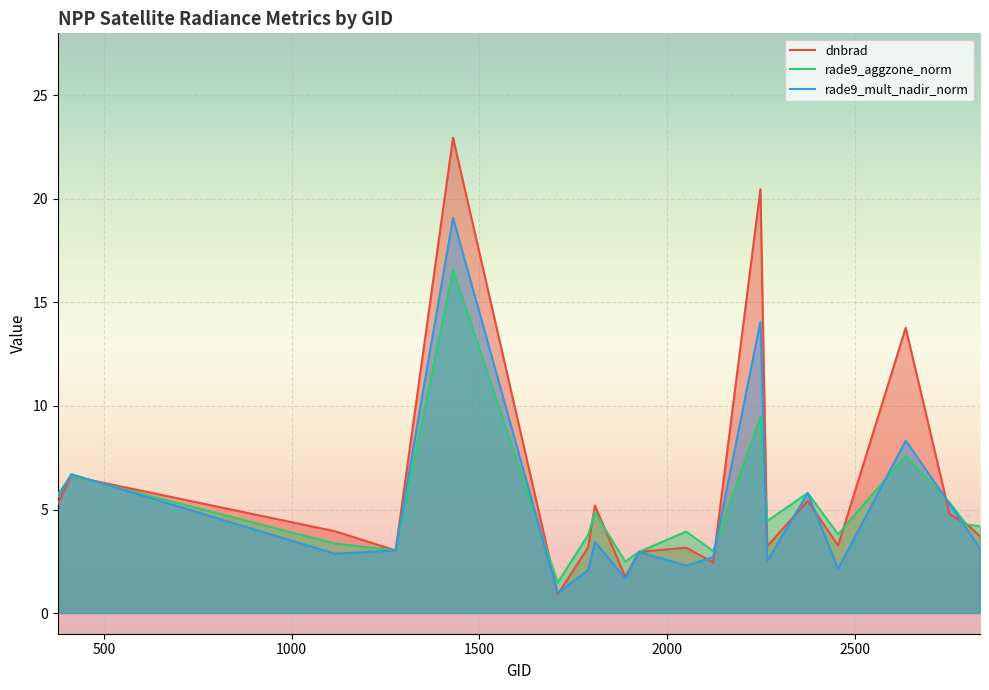

What is the highest value of the dnbrad series?

23.0